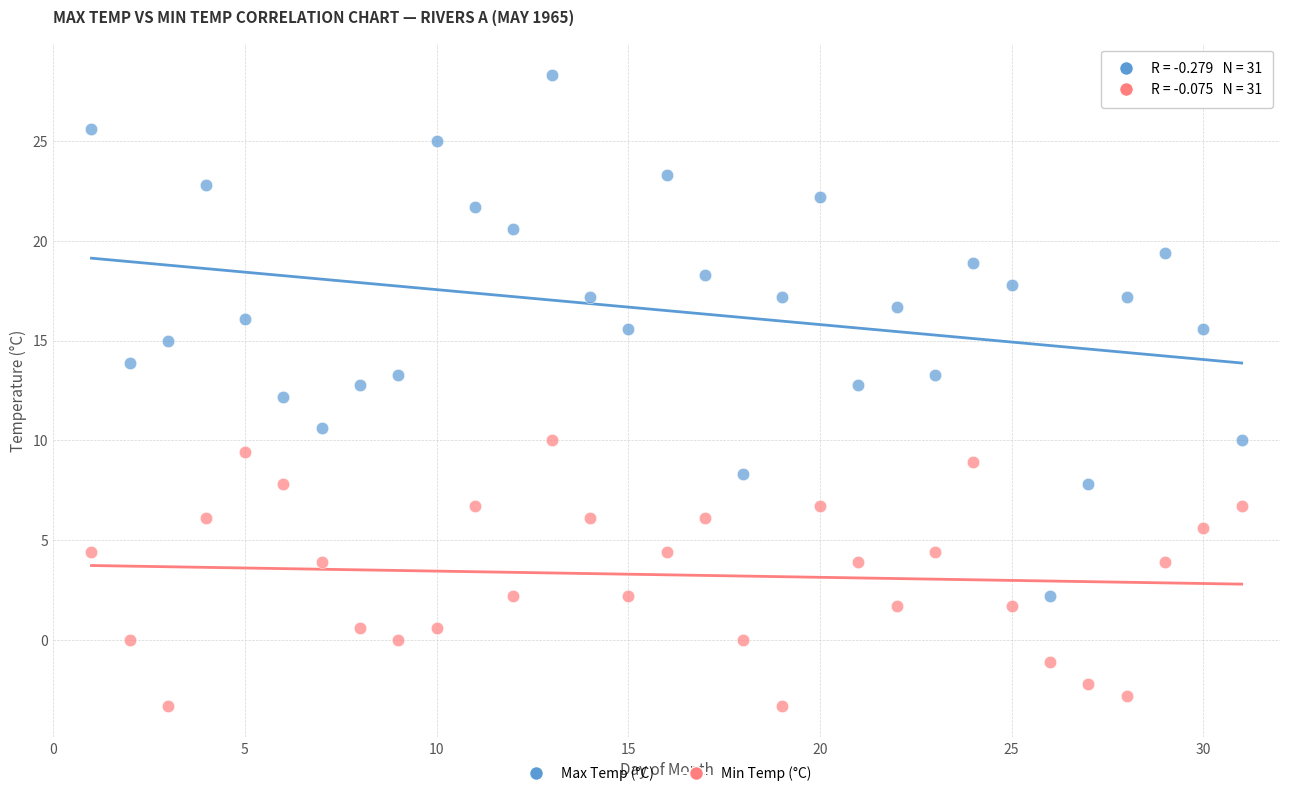

Across all data points, what is the range of Y values (max minus min)?

31.6